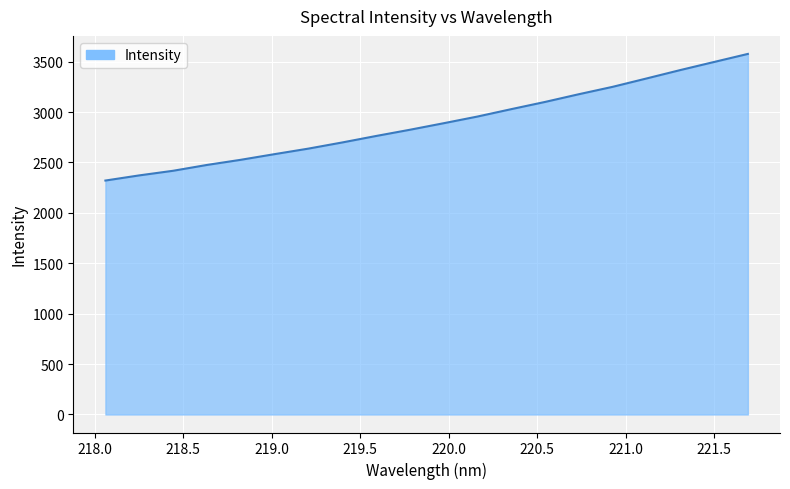

What is the minimum value shown in the chart?

2320.8